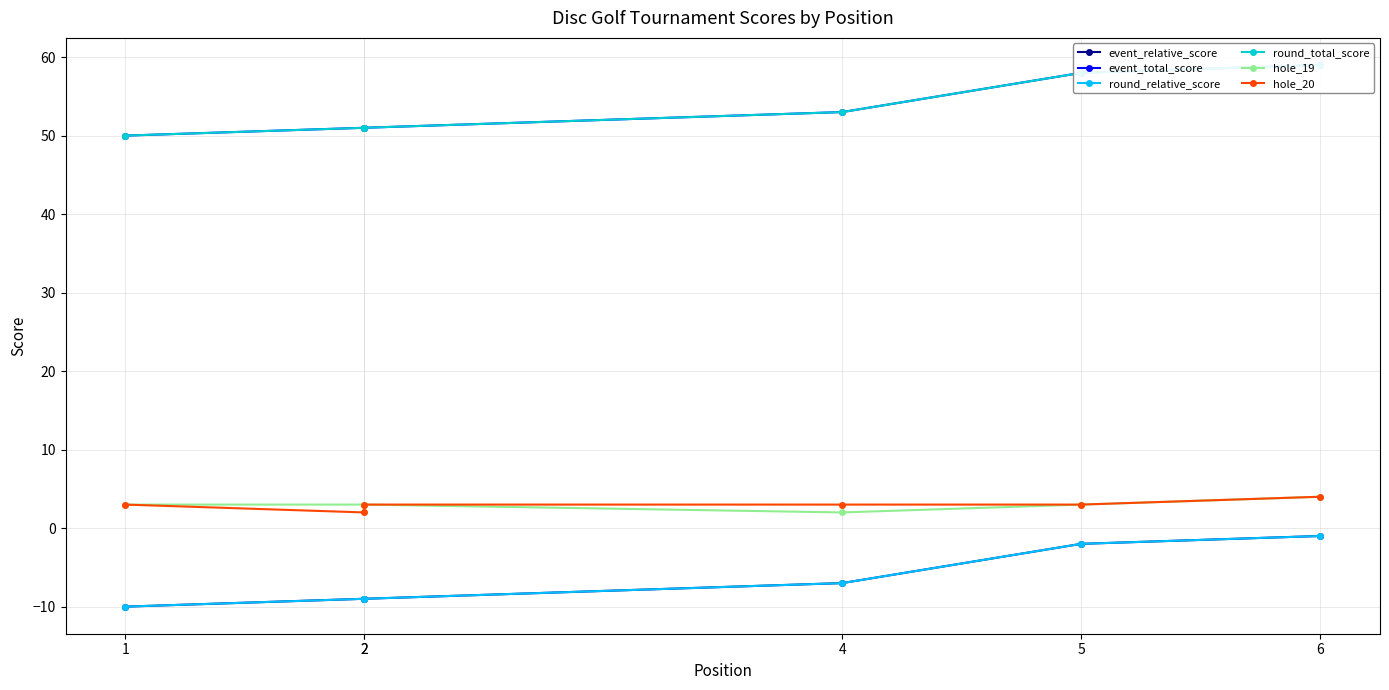

How many lines are shown in the chart?

6